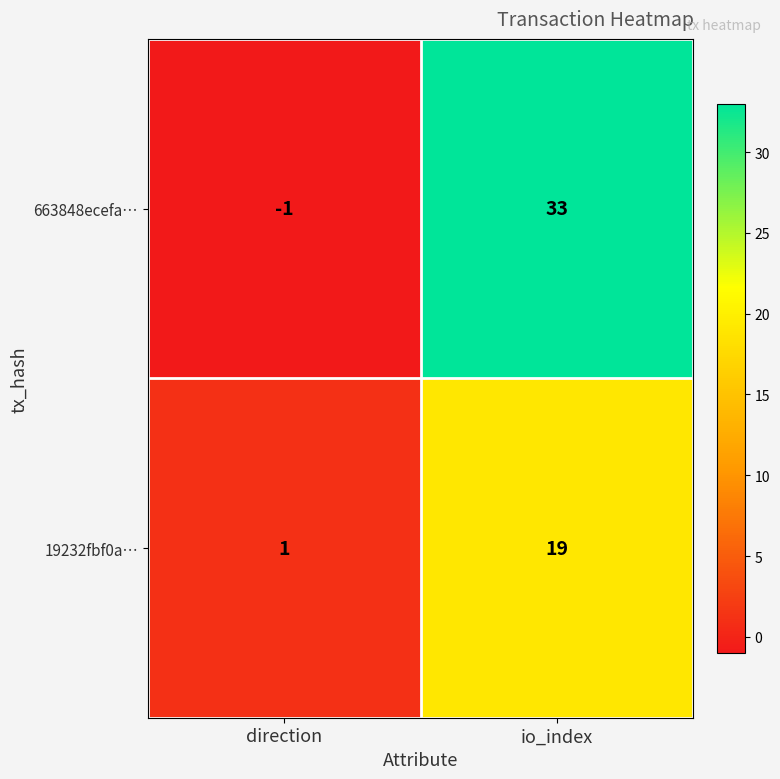

What is the total value across all series at io_index?

52